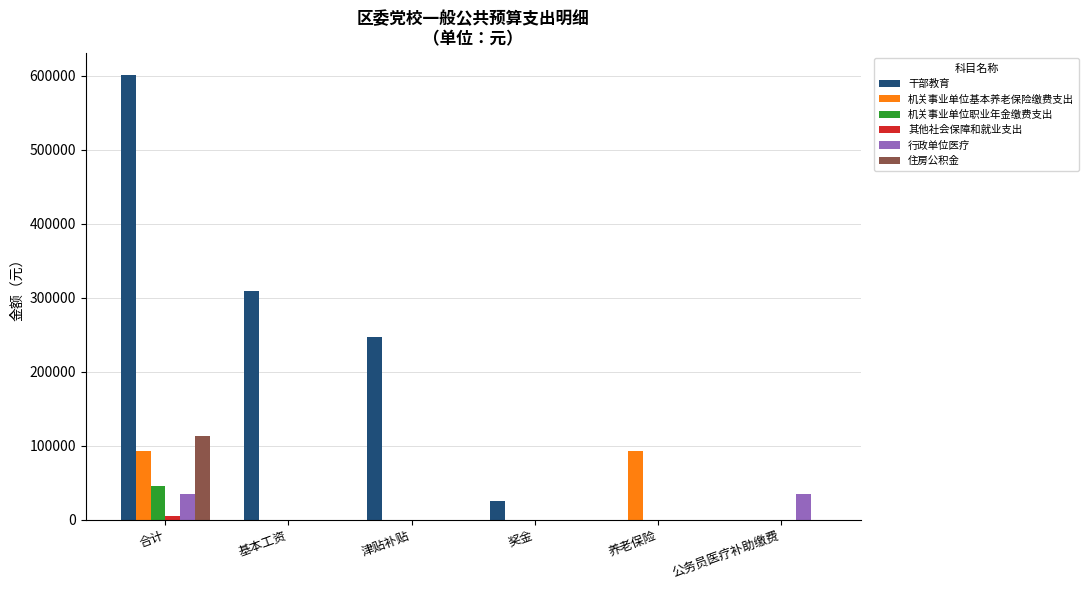

Which series has the largest range (max minus min)?

干部教育